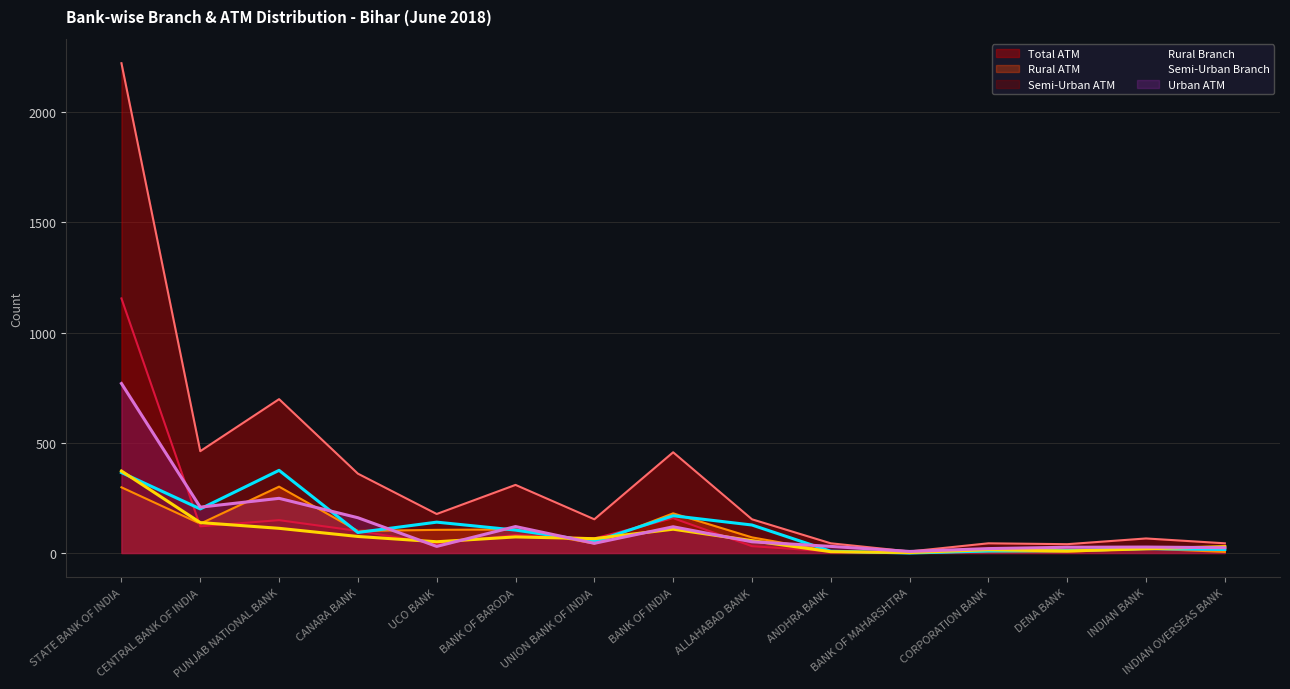

Which series has the largest range (max minus min)?

Total ATM